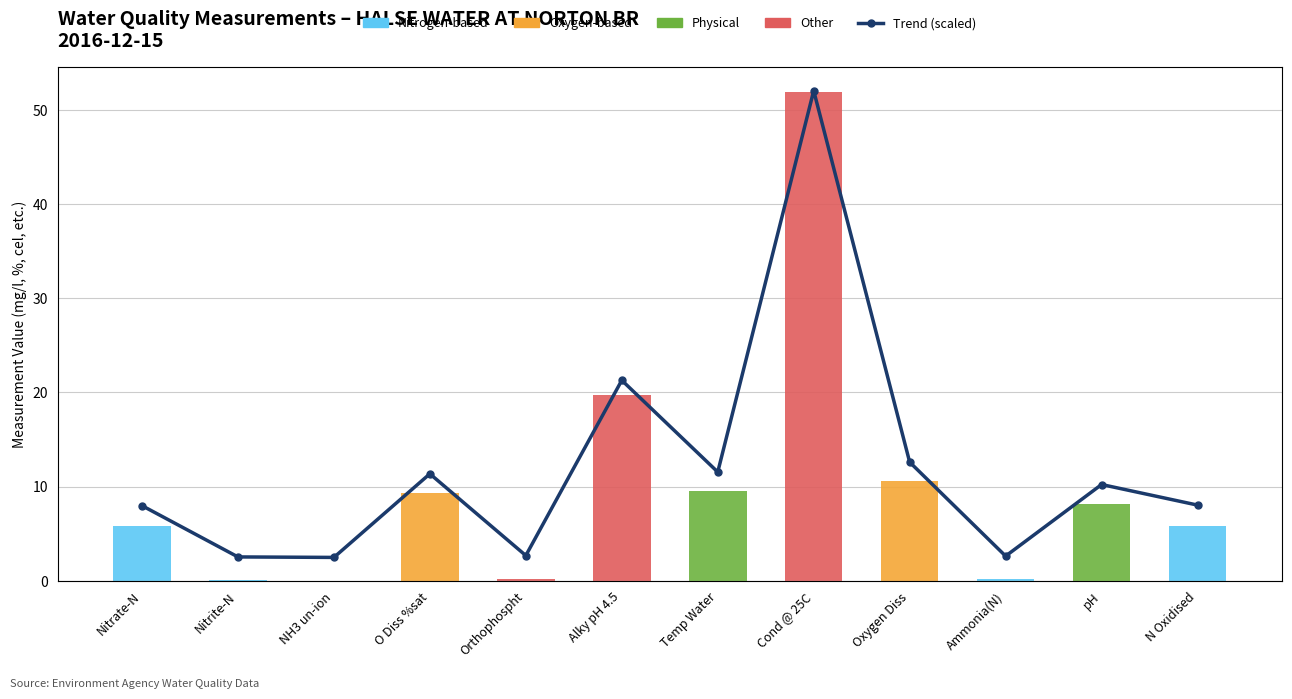

What are all the series names shown in the legend?

Nitrogen-based, Oxygen-based, Physical, Other, Trend (scaled)